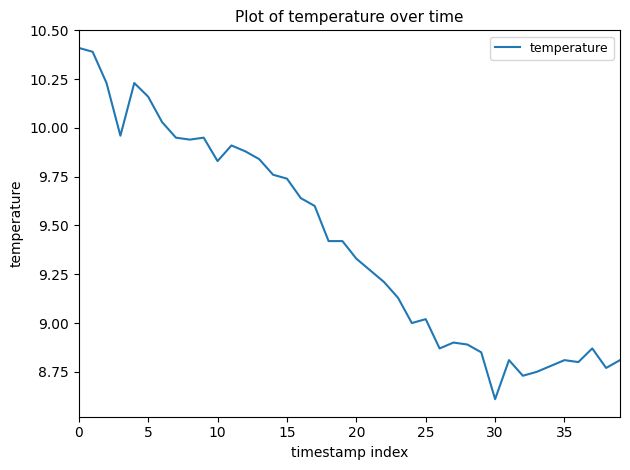

What is the smallest value displayed?

8.6